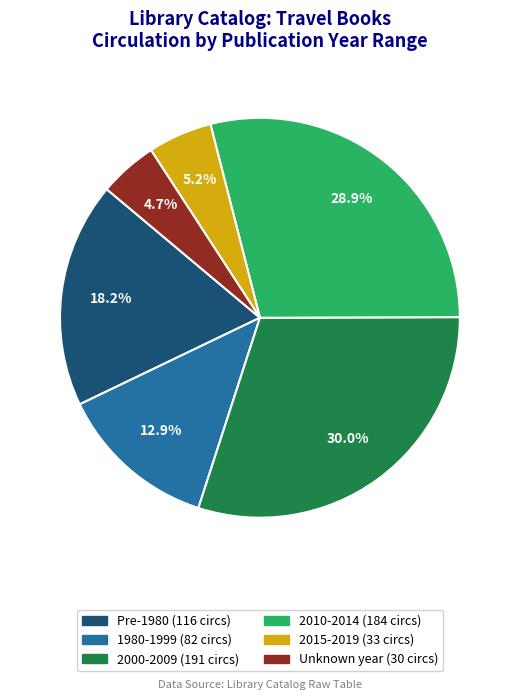

Is there any slice that represents more than half of the pie?

No